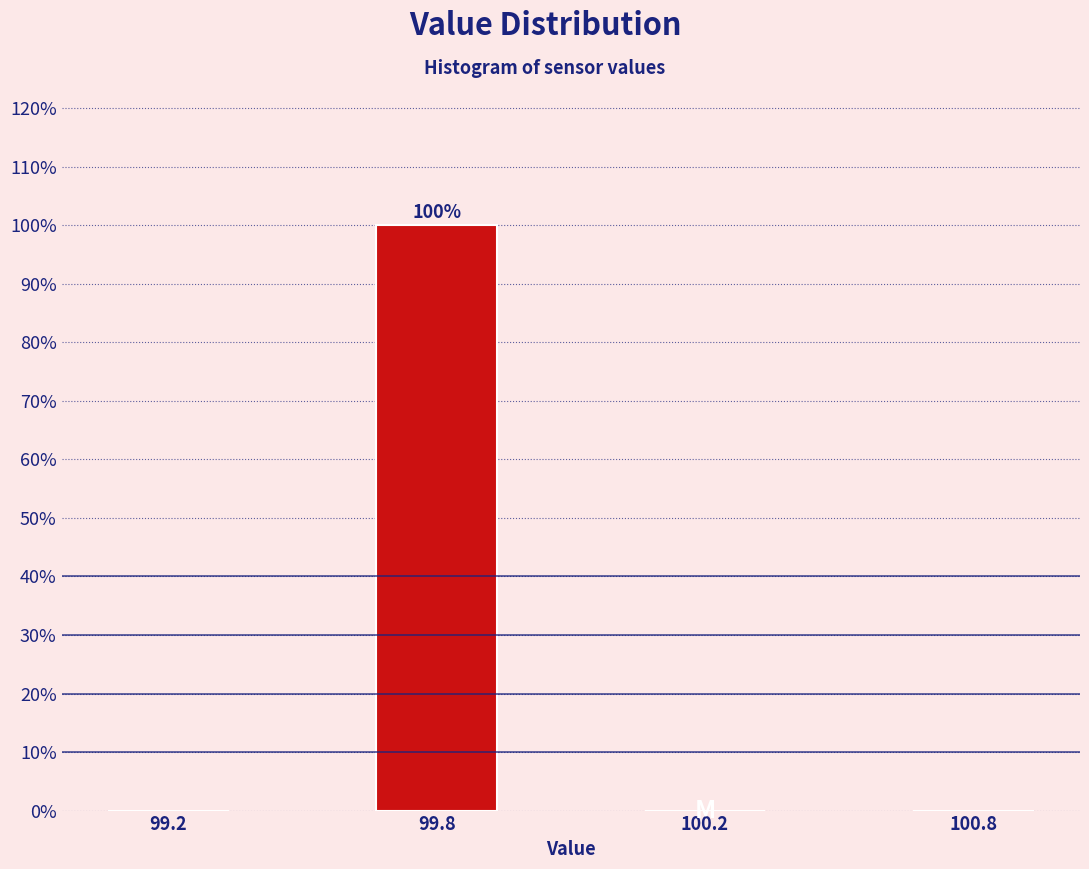

Reading left to right, what are all the values shown in this chart?

99.2=0	99.8=100	100.2=0	100.8=0